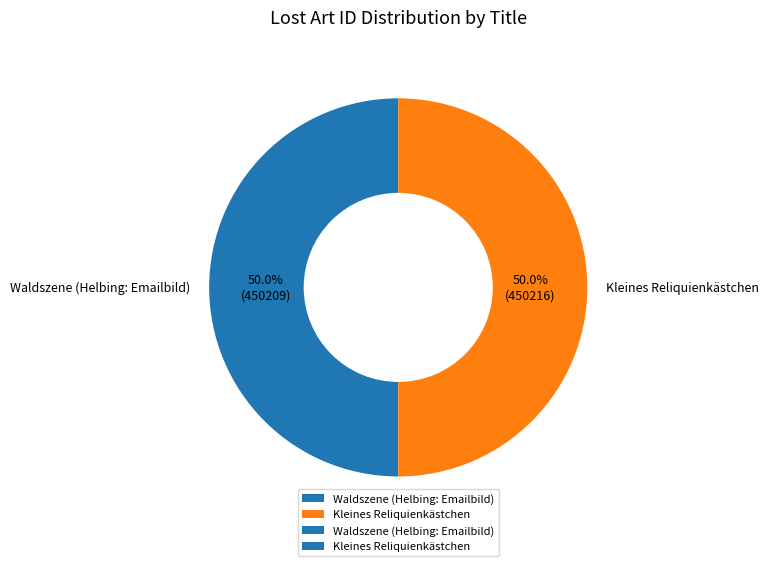

To the nearest percent, what portion does Waldszene (Helbing: Emailbild) represent?

50%